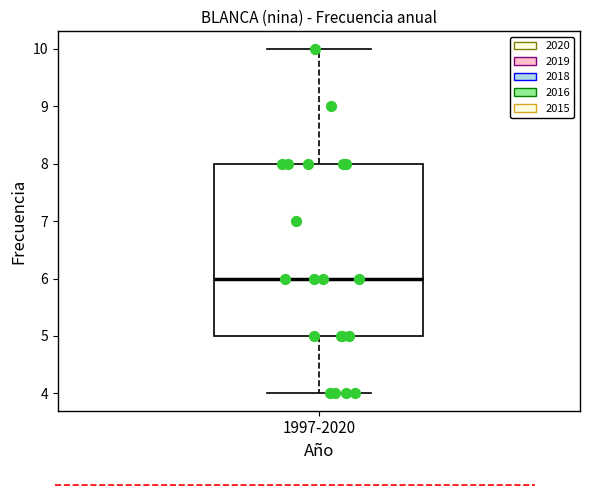

Where does the median line of the box for 1997-2020 sit on the y-axis? The values are not printed on the chart, so give them approximately, as read against the axis.

6